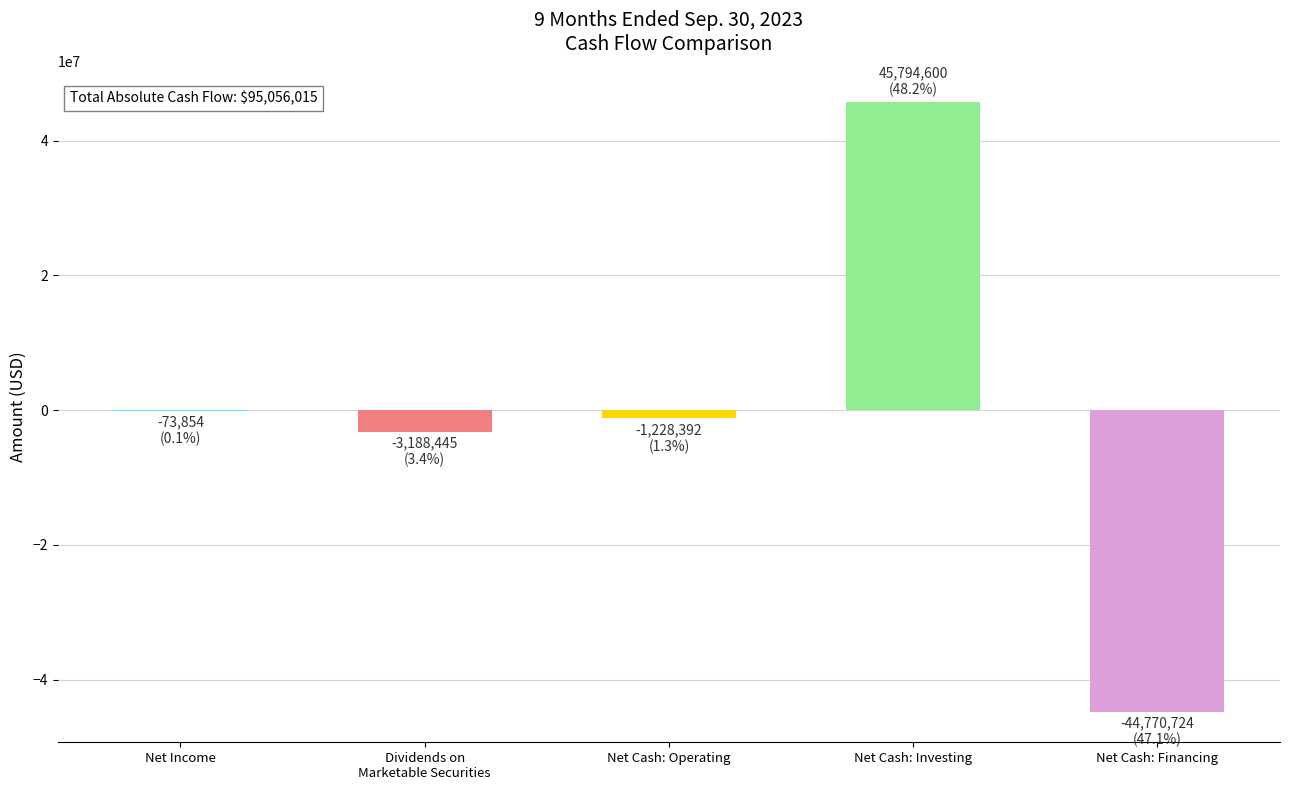

What is the change in value from Net Cash: Operating to Net Cash: Financing?

-43542332